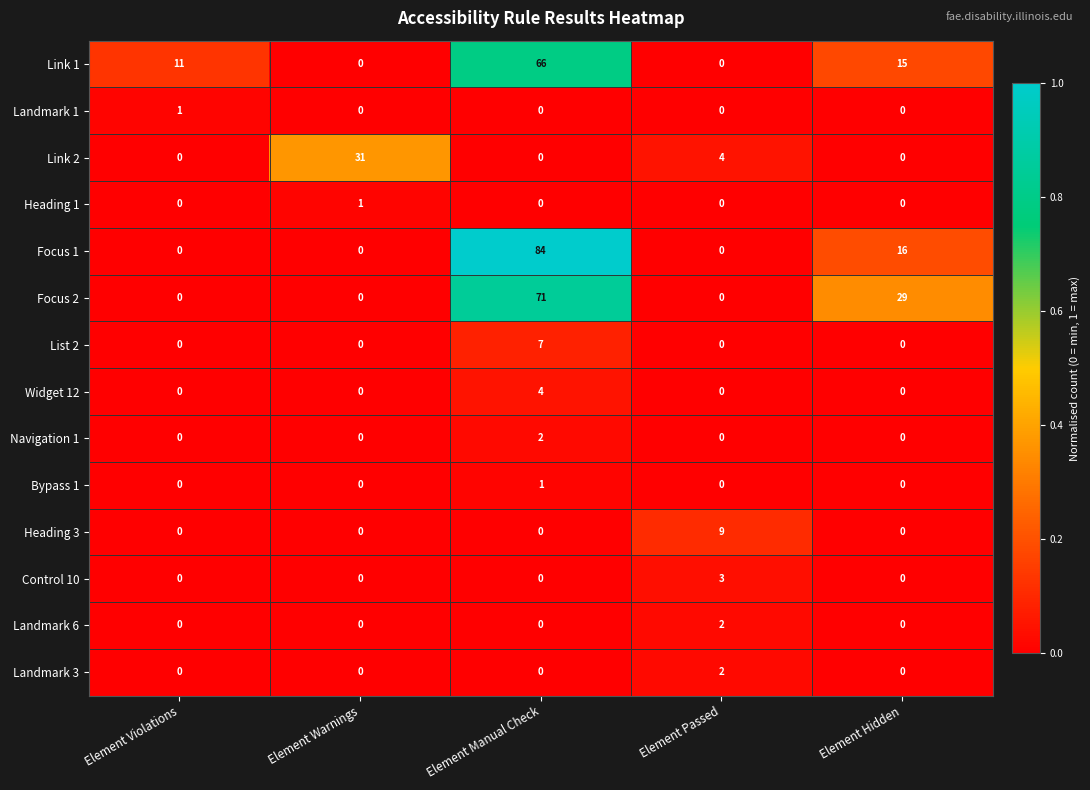

Which series has the widest spread of values?

Focus 1